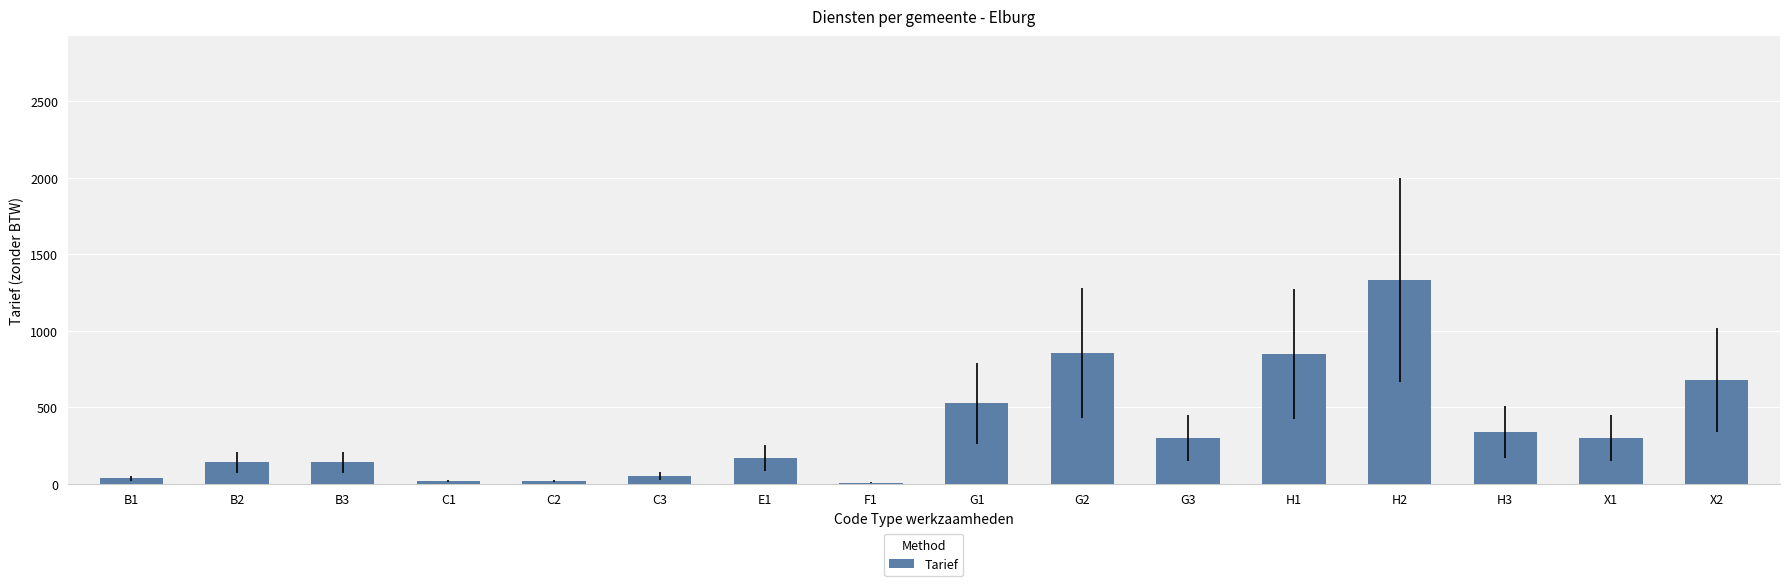

Between H2 and H3, which is larger?

H2